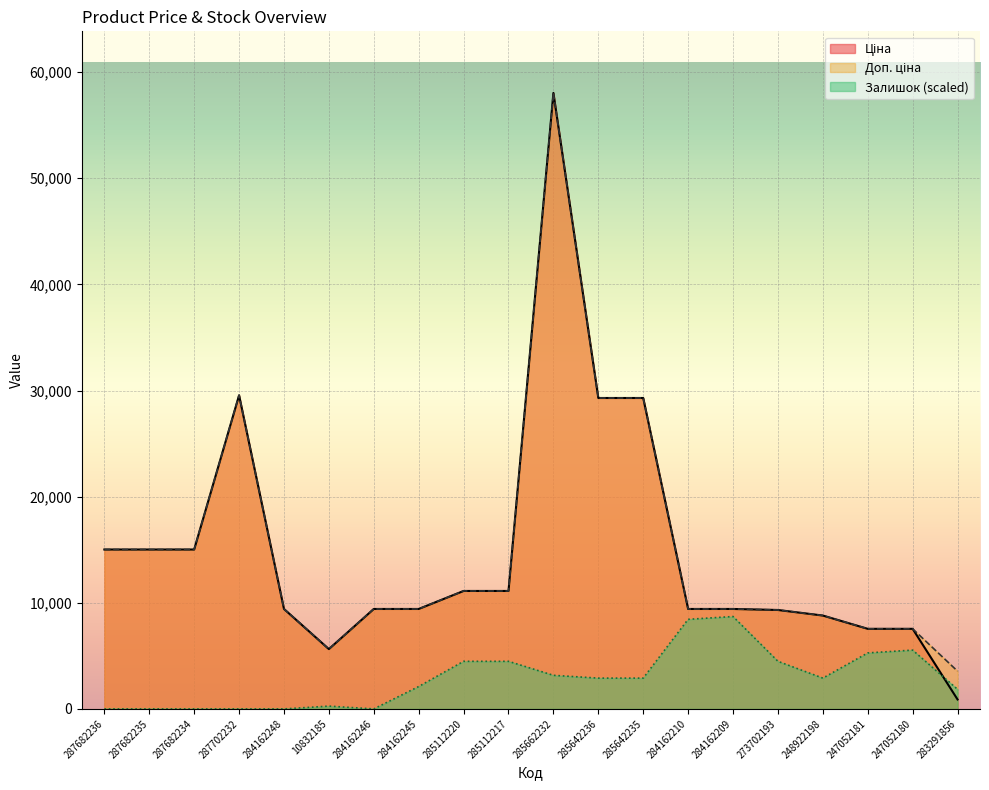

True or false: Залишок has a value of 181.1 at 10832185.

False